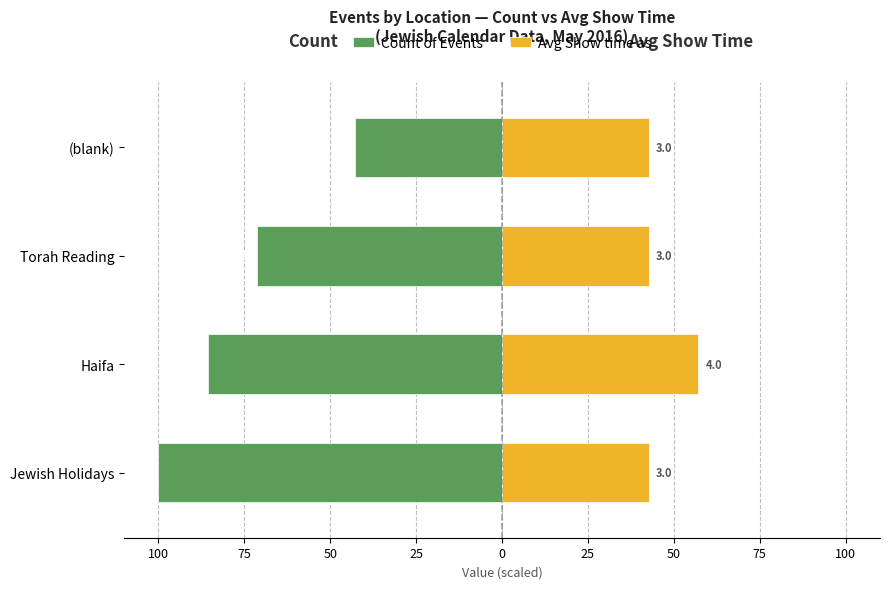

Which series has the largest range (max minus min)?

Count of Events